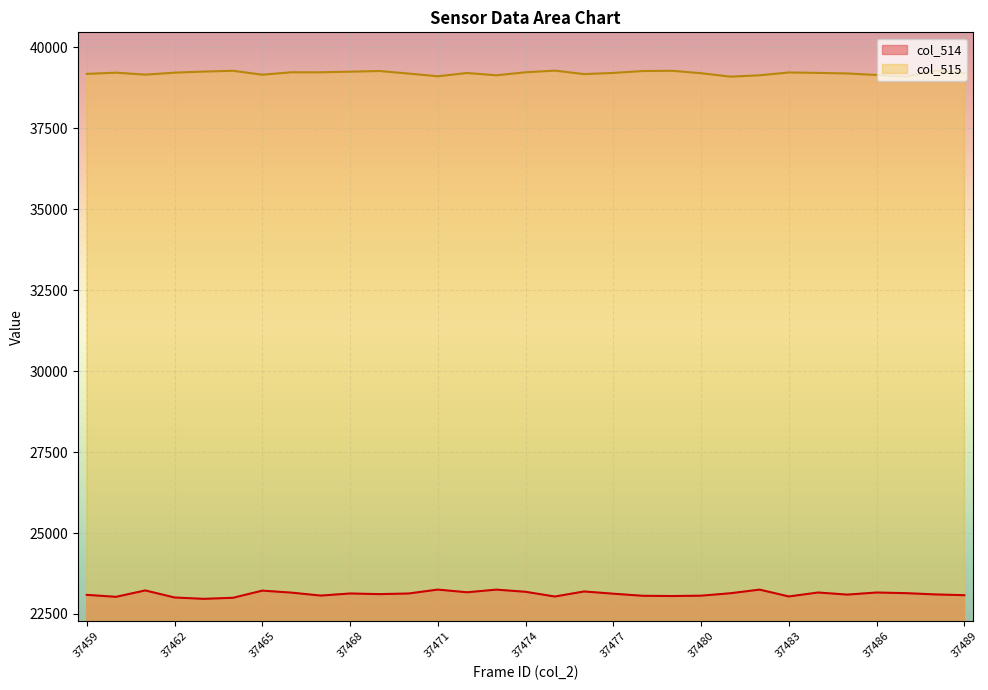

True or false: col_515 and col_514 cross at least once.

False